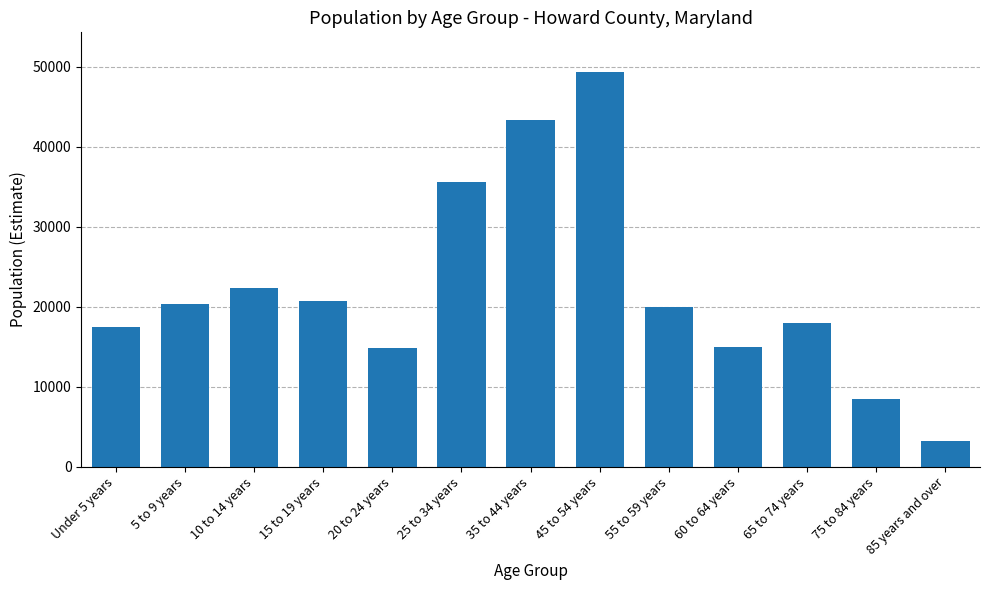

What is the label of the 5th bar from the right?

55 to 59 years